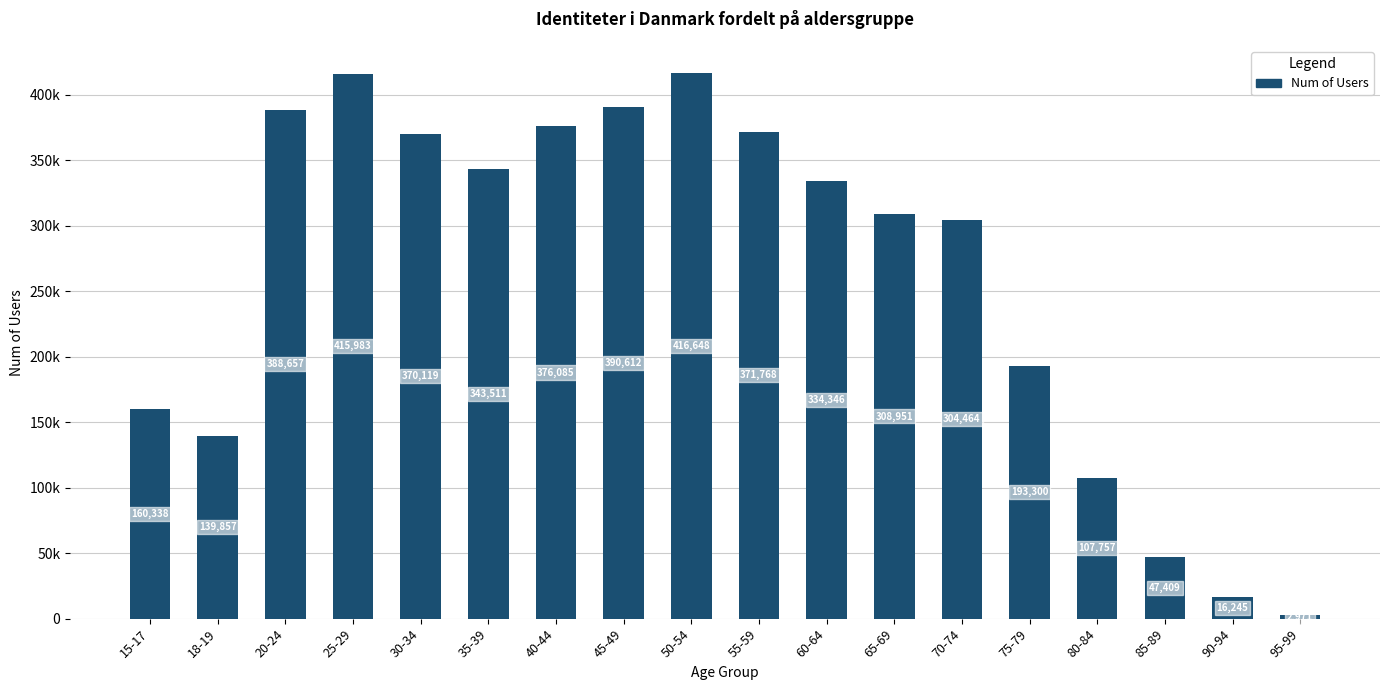

What is the difference between the second highest and second lowest values?

399738